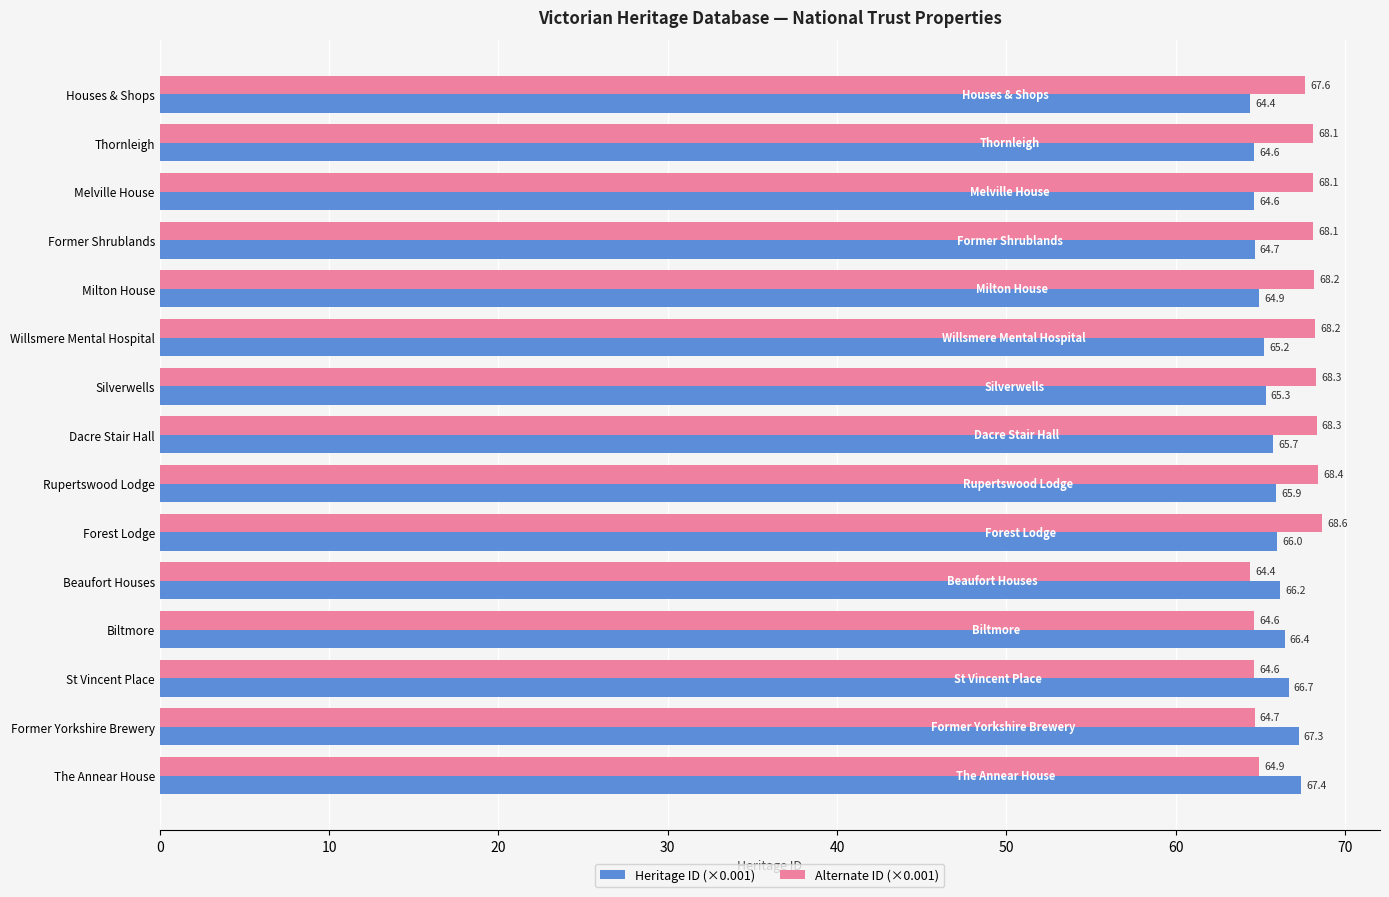

True or false: Alternate ID (×0.001) has a value of 68.6 at Forest Lodge.

True